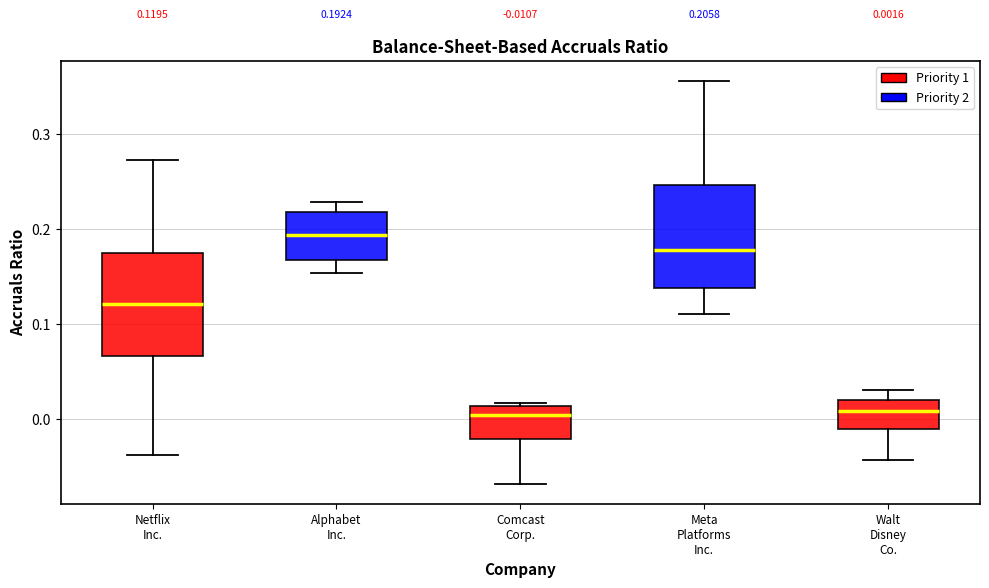

Which box has the highest median line?

Alphabet Inc.